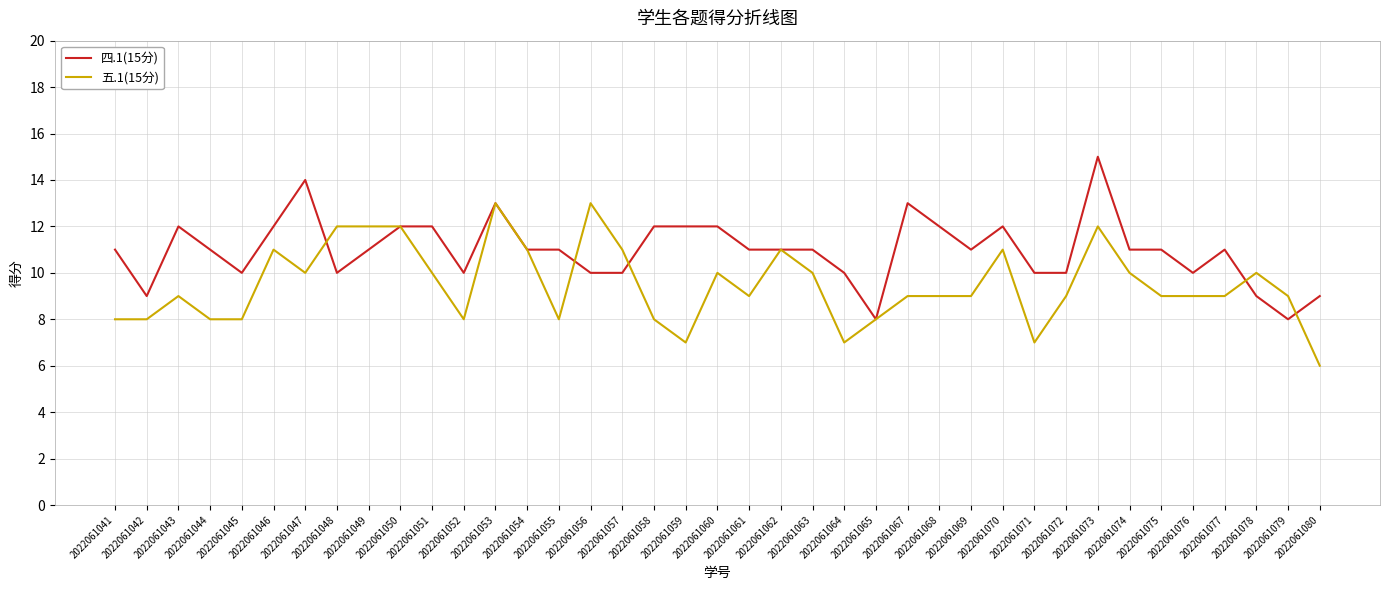

What is the maximum value shown in the chart?

15